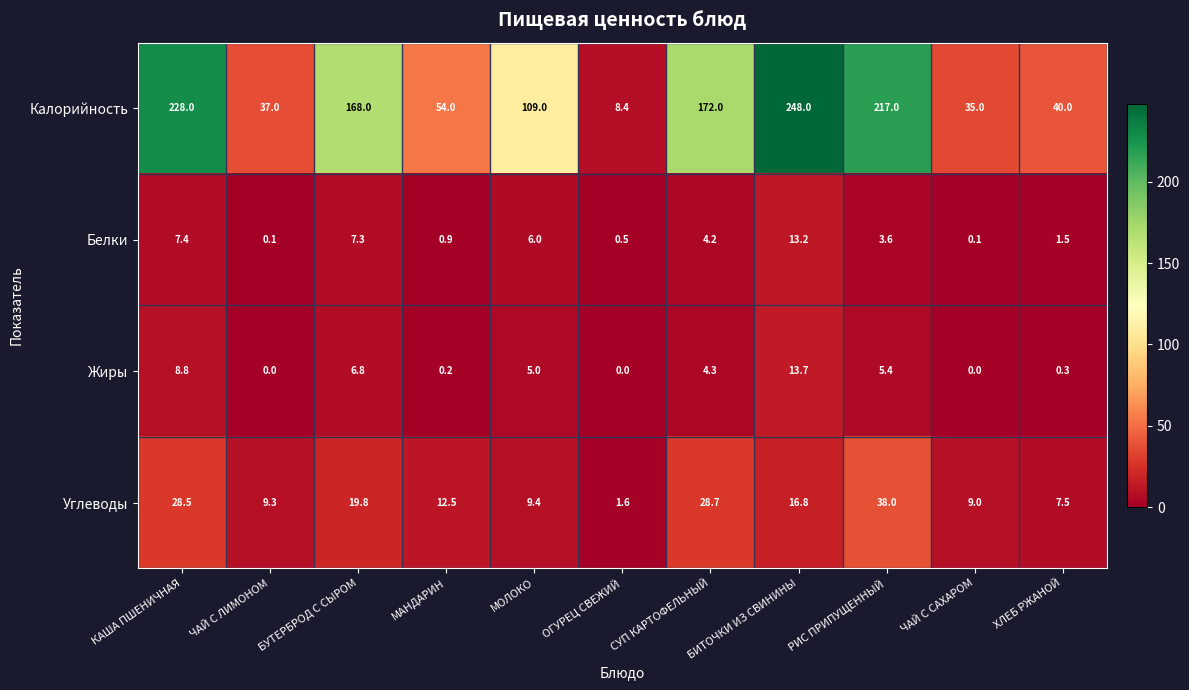

At ЧАЙ С САХАРОМ, list the series in order from largest to smallest.

Калорийность, Углеводы, Белки, Жиры